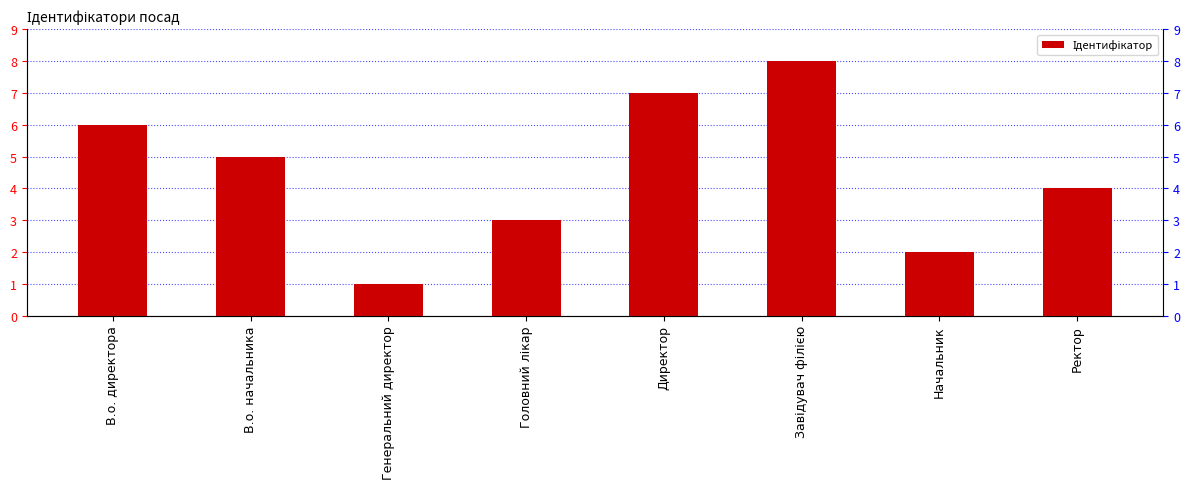

What is the ratio of the value at Директор to the value at Начальник?

3.5